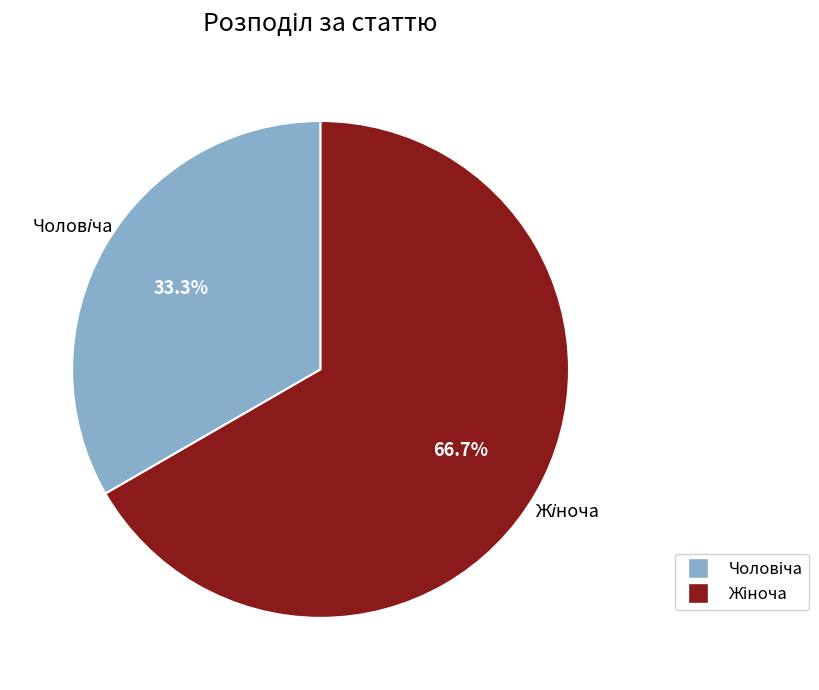

Is there a majority slice in this chart?

Yes